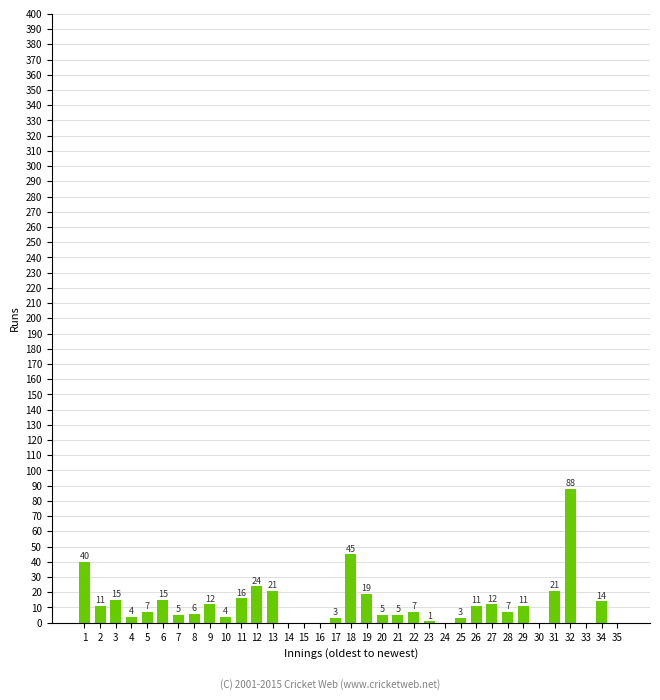

Are the bars horizontal?

No